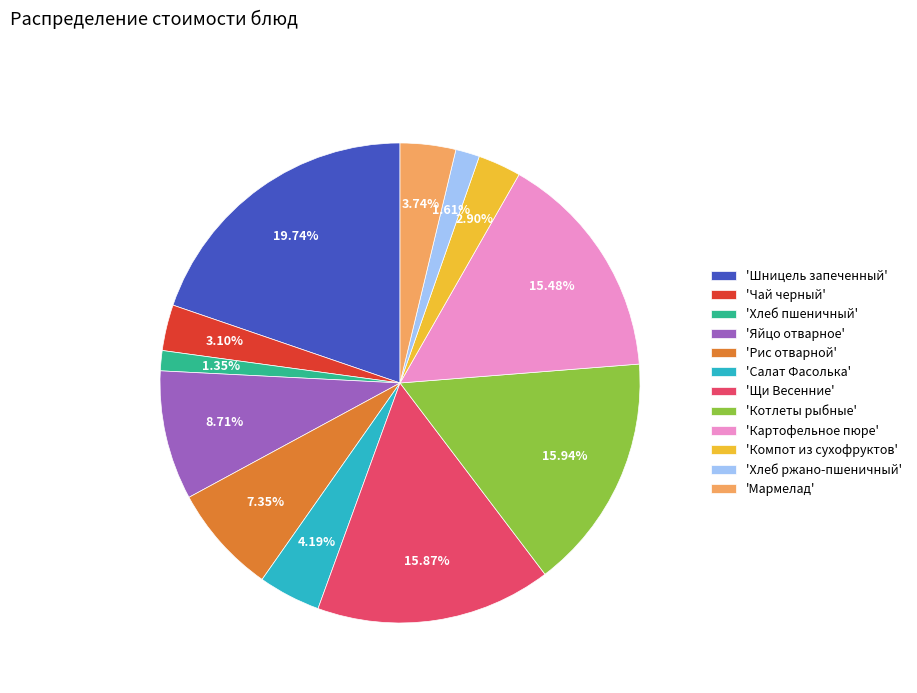

Combined, do 'Салат Фасолька' and 'Котлеты рыбные' account for over 50%?

No